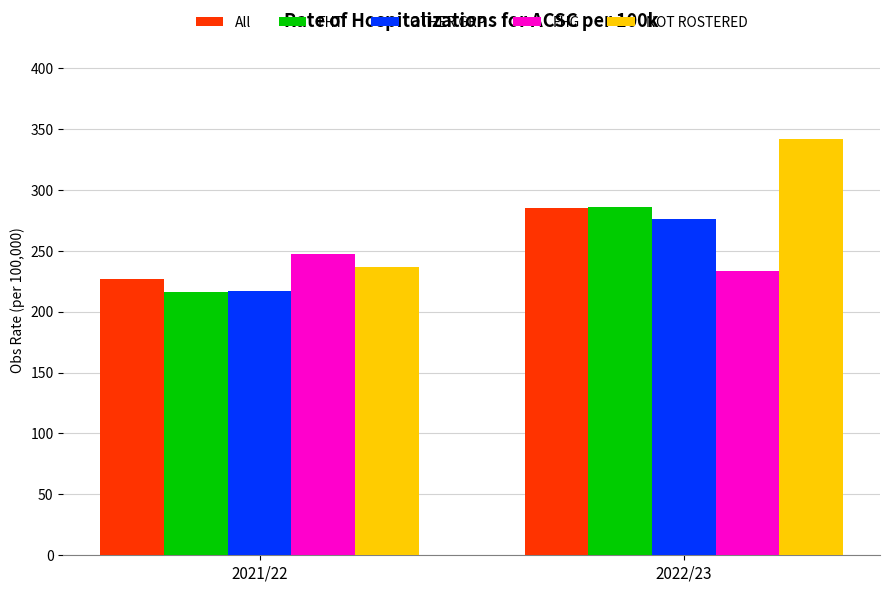

What position from the left is 2022/23?

2